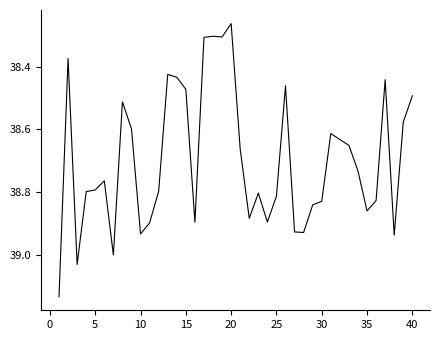

What is the difference between the maximum and minimum values?

0.9